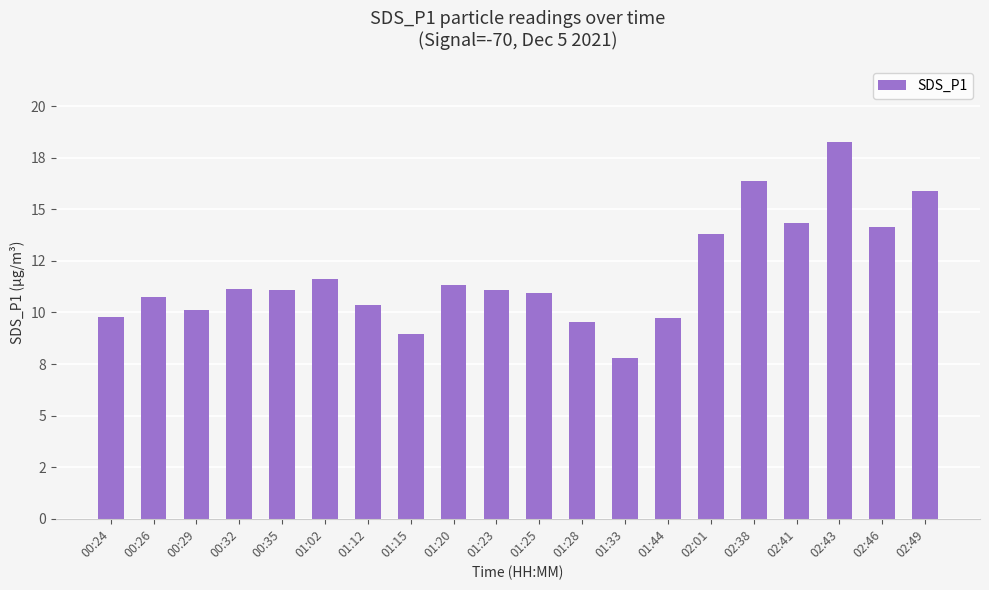

What is the ratio of the value at 00:35 to the value at 01:20?

1.0